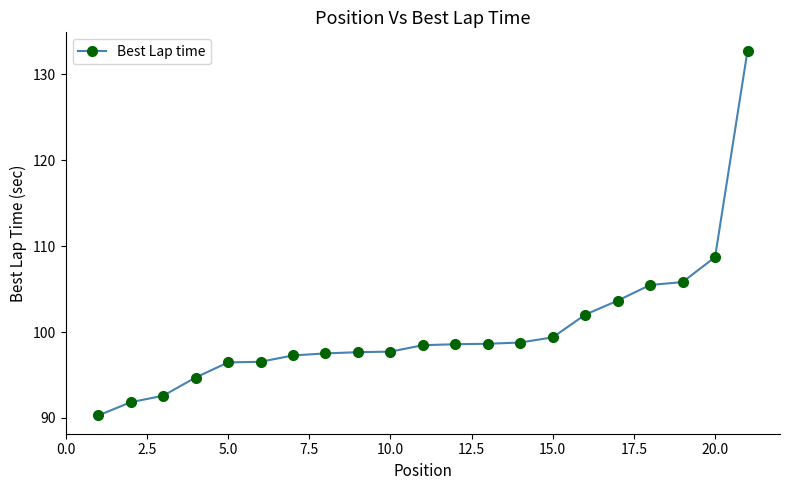

What is the value of the 5th point from the left?

96.5